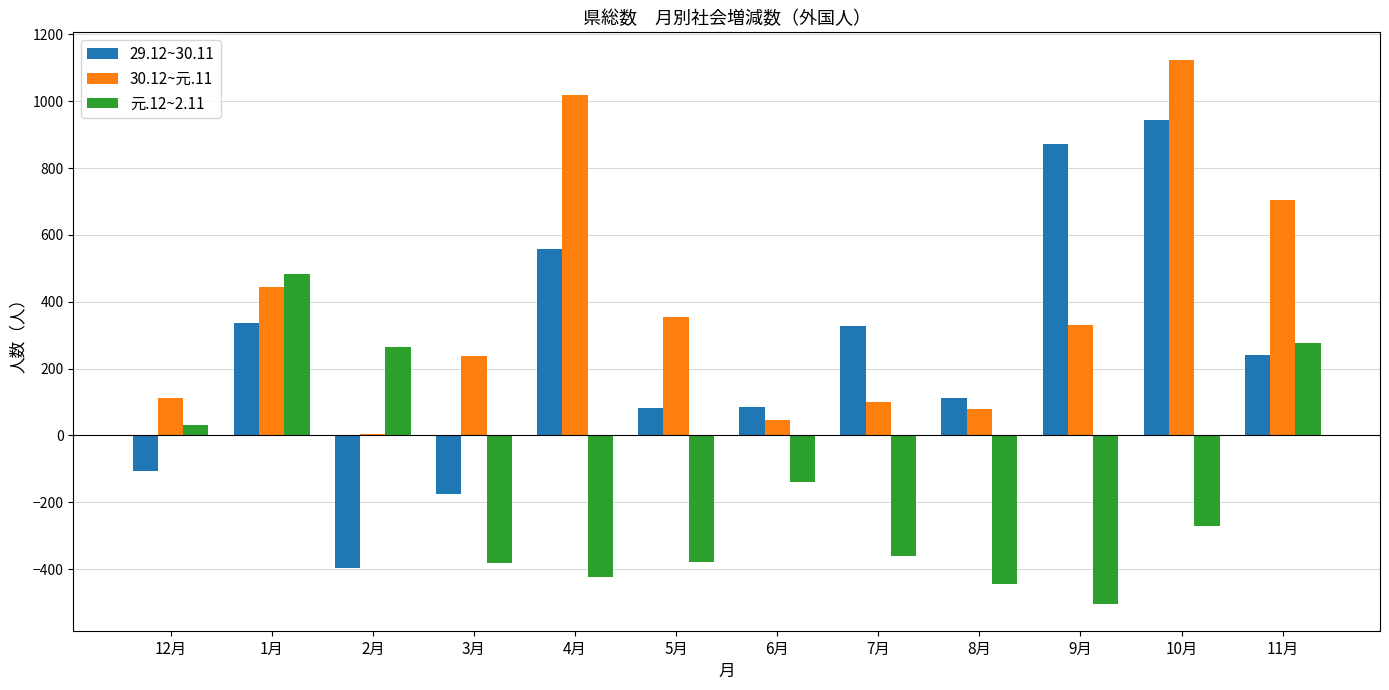

Which category has the highest value across all series?

10月